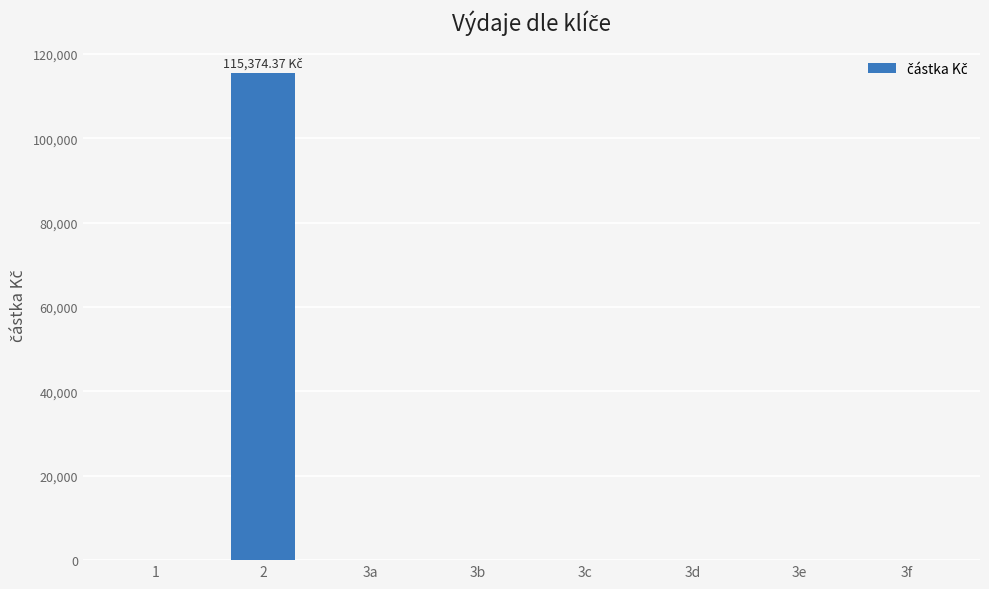

What is the sum of all values?

115374.4